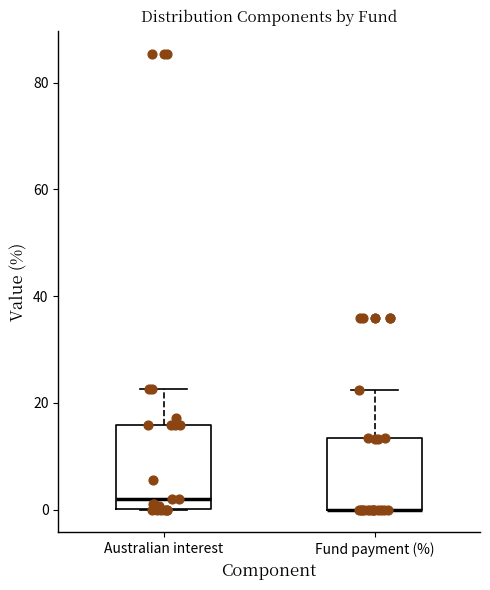

Reading left to right, read every box against the y-axis: the position of its median line, the range the box covers, and the ends of its whiskers. The values are not printed on the chart, so give them approximately, as read against the axis.

Australian interest: median 2, box 0 to 16, whiskers 0 to 22
Fund payment (%): median 0 (drawn on the box's lower edge), box 0 to 14, whiskers 0 to 22